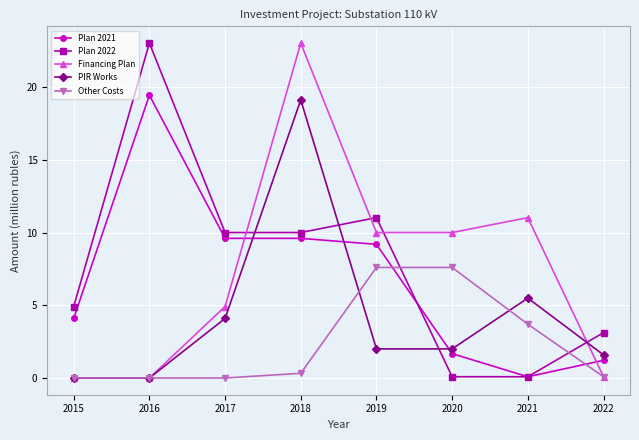

At how many categories does at least one series exceed 18?

2